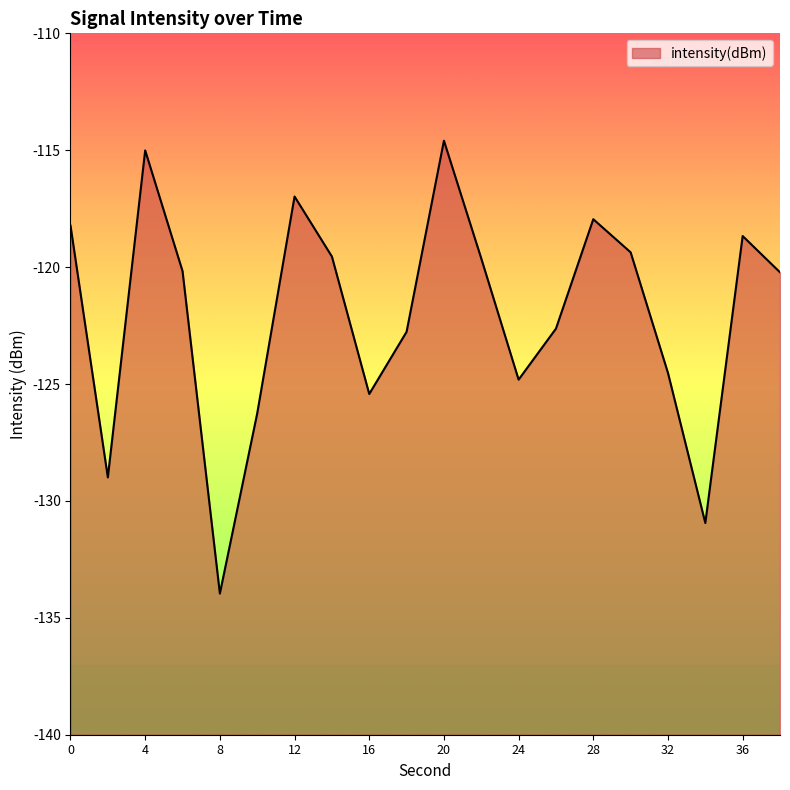

Reading right to left, what are all the values shown in this chart?

38=-120.2	36=-118.7	34=-130.9	32=-124.5	30=-119.4	28=-118.0	26=-122.6	24=-124.8	22=-119.6	20=-114.6	18=-122.8	16=-125.4	14=-119.5	12=-117.0	10=-126.3	8=-134.0	6=-120.2	4=-115.0	2=-129.0	0=-118.2